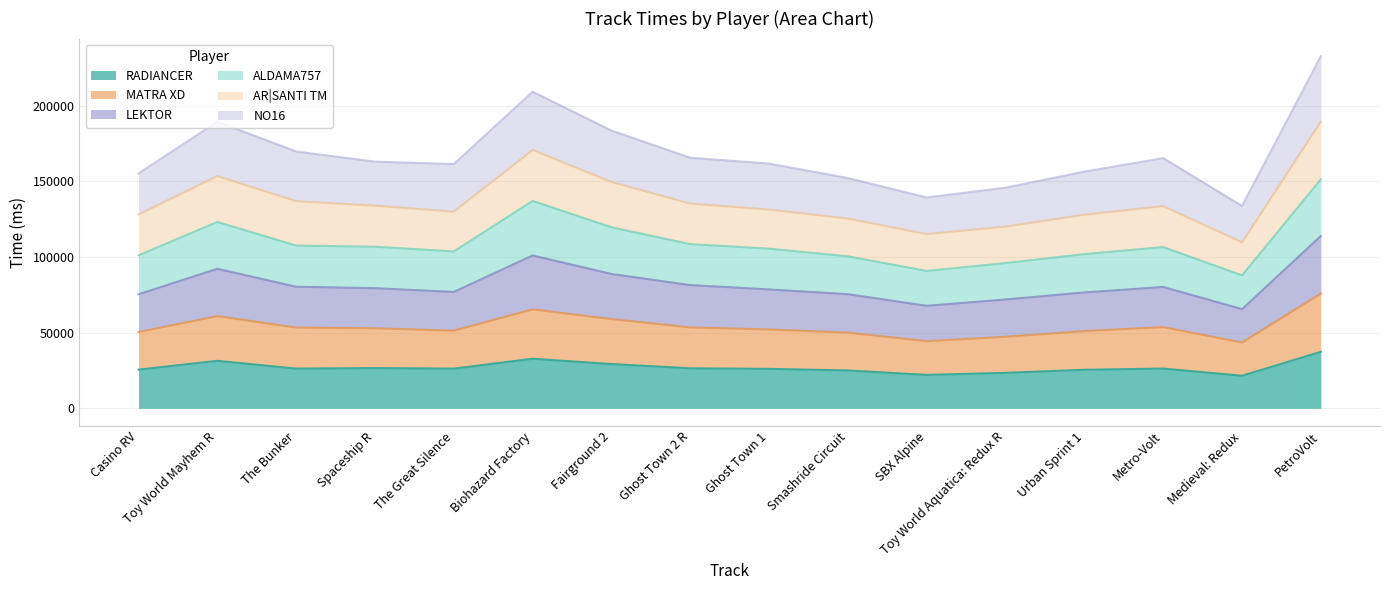

What is the smallest value displayed?

21522.0